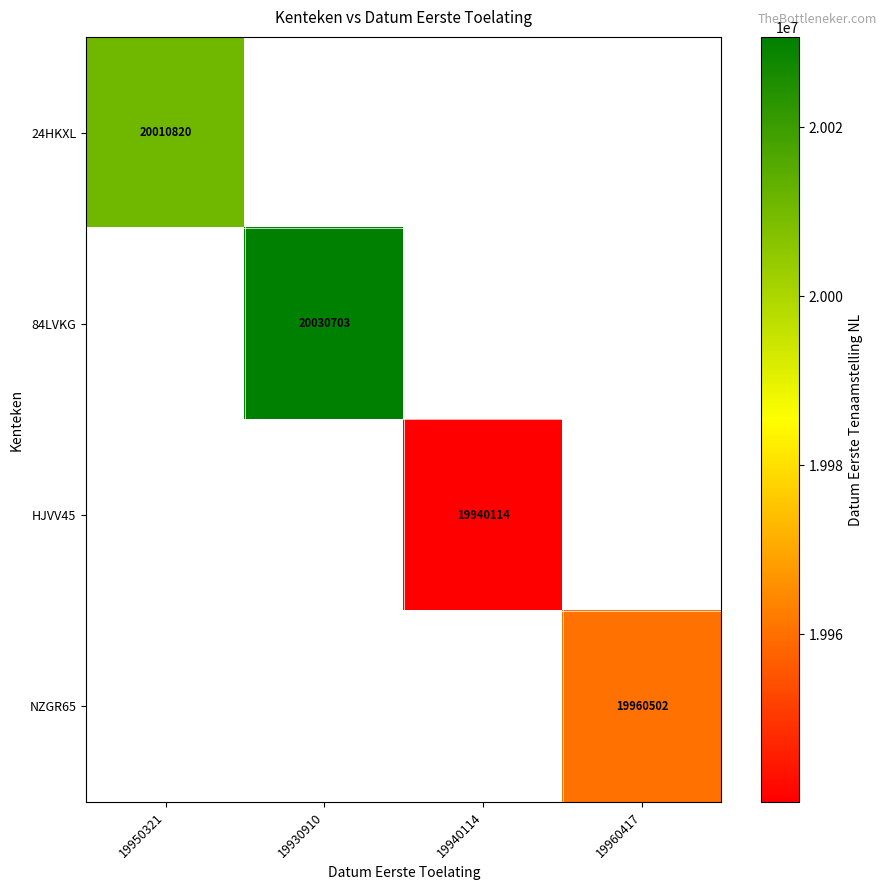

True or false: HJVV45 has a value of 28126875 at 19940114.

False